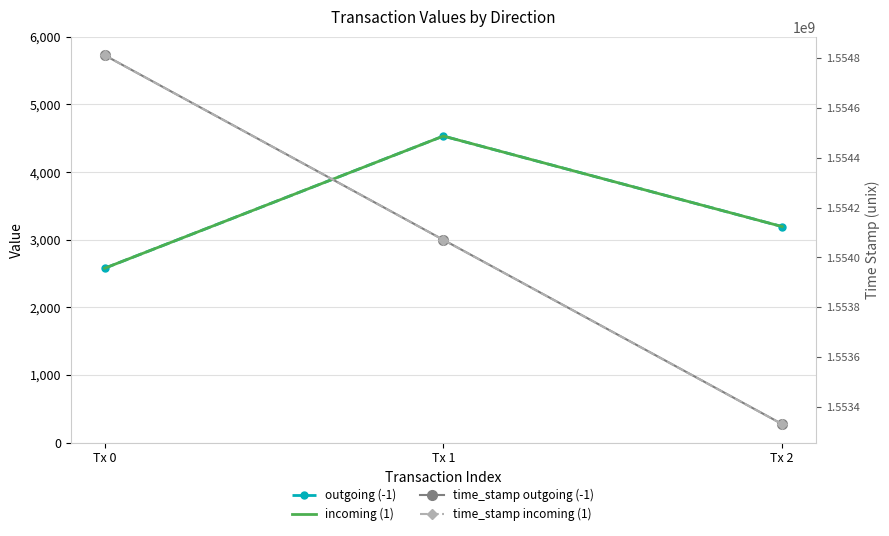

What is the minimum value shown in the chart?

2578